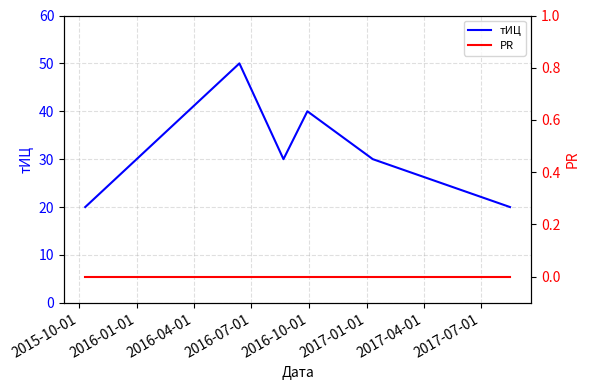

What is the difference between the maximum and minimum values in the тИЦ series?

30